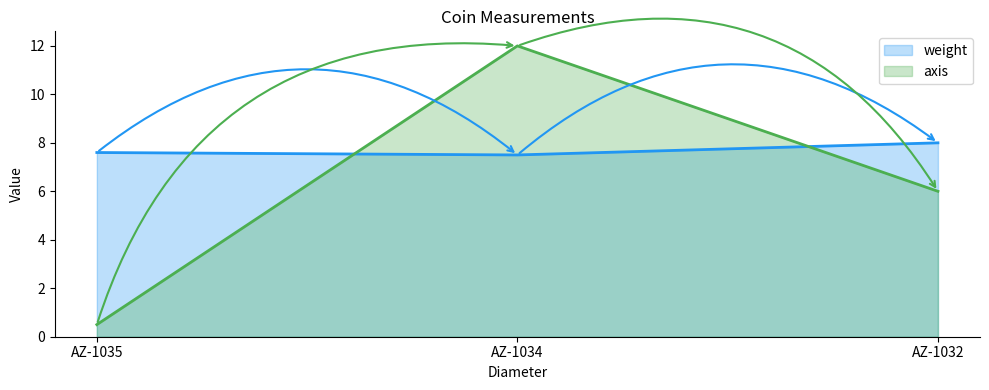

What is the spread (max minus min) of values at 30?

7.1